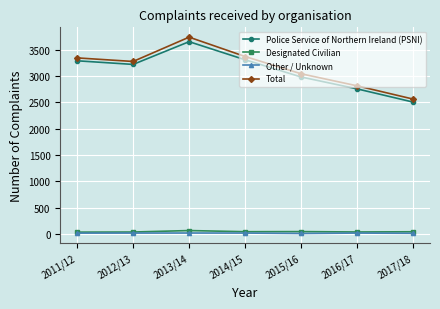

The value of Total at 2011/12 is 5391. True or false?

False